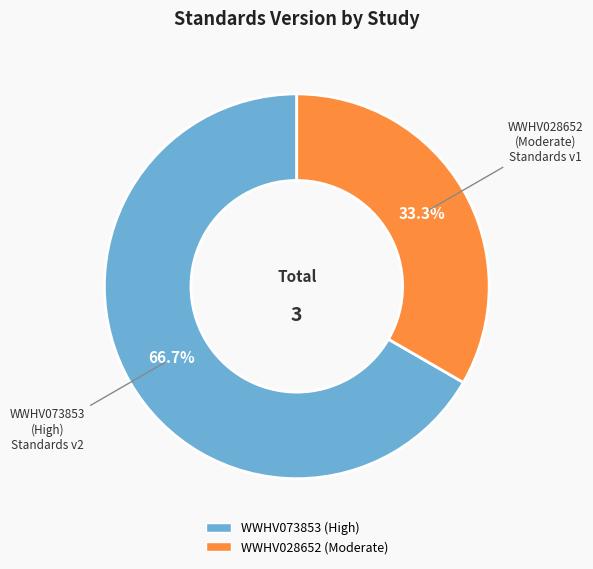

Do WWHV073853 (High) and WWHV028652 (Moderate) together represent more than half of the pie?

Yes